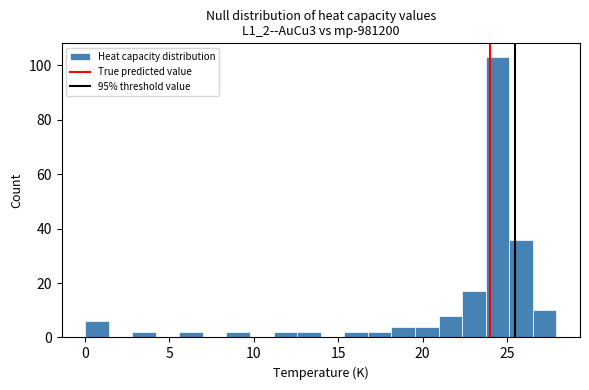

Read against the x-axis, roughly where is the centre of the tallest bar?

24.5